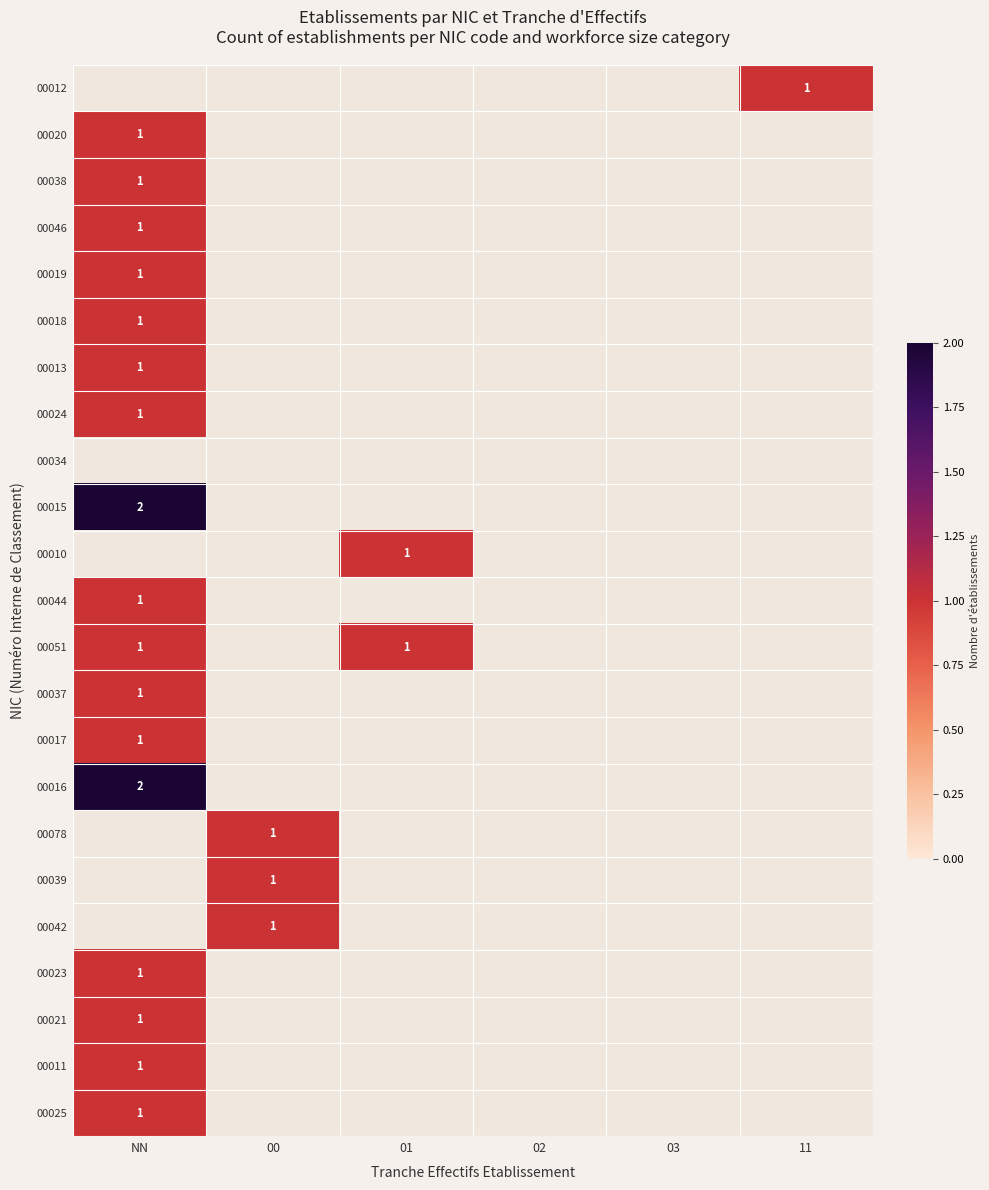

Which has a higher value, NN or 00?

00